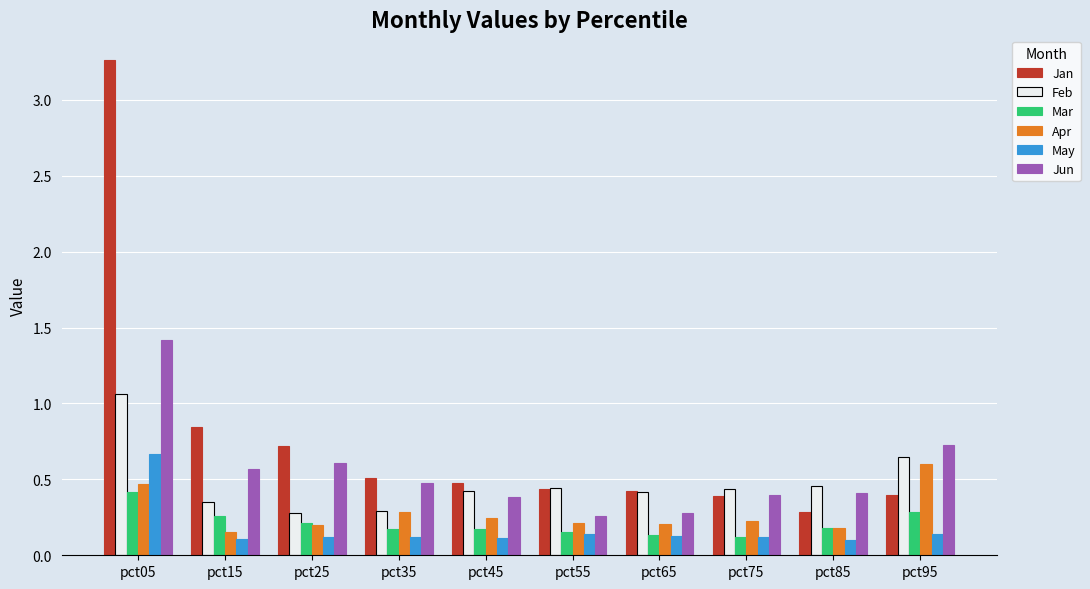

The Mar series shows 0.4 at pct05. True or false?

True